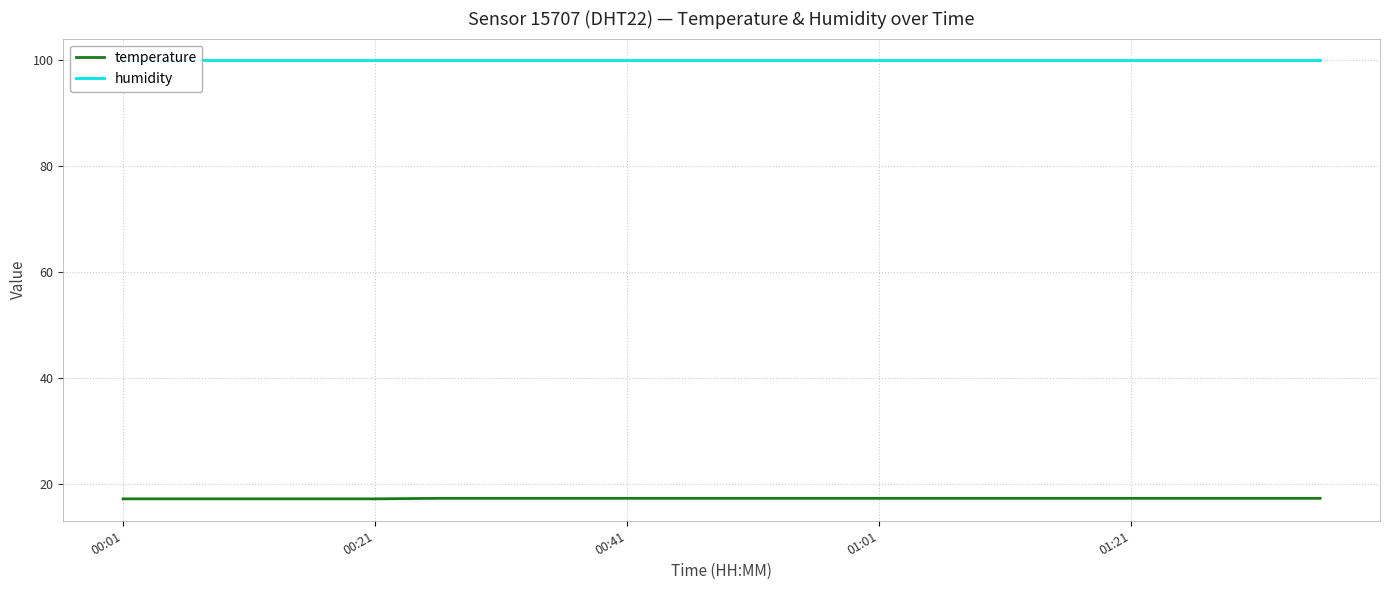

Reading left to right, extract all data points from this chart.

temperature: 17.2	17.2	17.2	17.2	17.2	17.3	17.3	17.3	17.3	17.3	17.3	17.3	17.3	17.3	17.3	17.3	17.3	17.3	17.3	17.3
humidity: 99.9	99.9	99.9	99.9	99.9	99.9	99.9	99.9	99.9	99.9	99.9	99.9	99.9	99.9	99.9	99.9	99.9	99.9	99.9	99.9